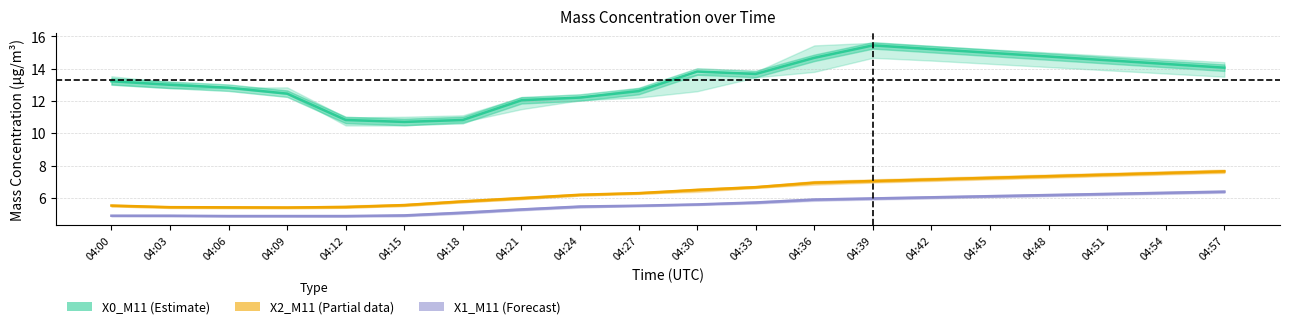

True or false: X0_M11 (Estimate) and X2_M11 (Partial) intersect in this chart.

False